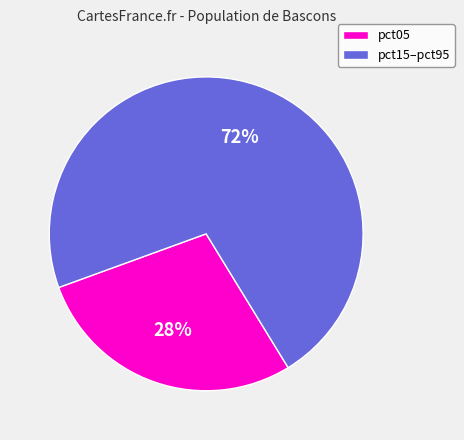

To the nearest percent, what is the average slice percentage?

50%